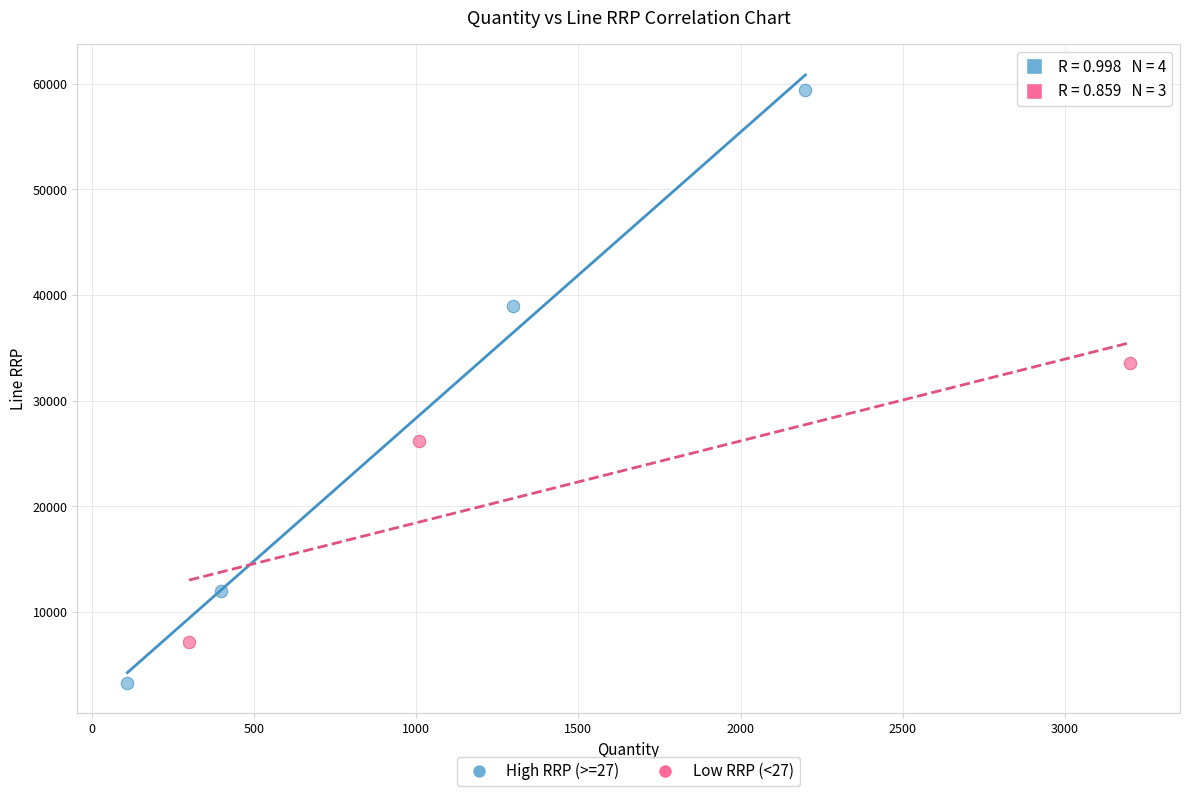

Which series has the largest Y range (max minus min)?

High RRP (>=27)